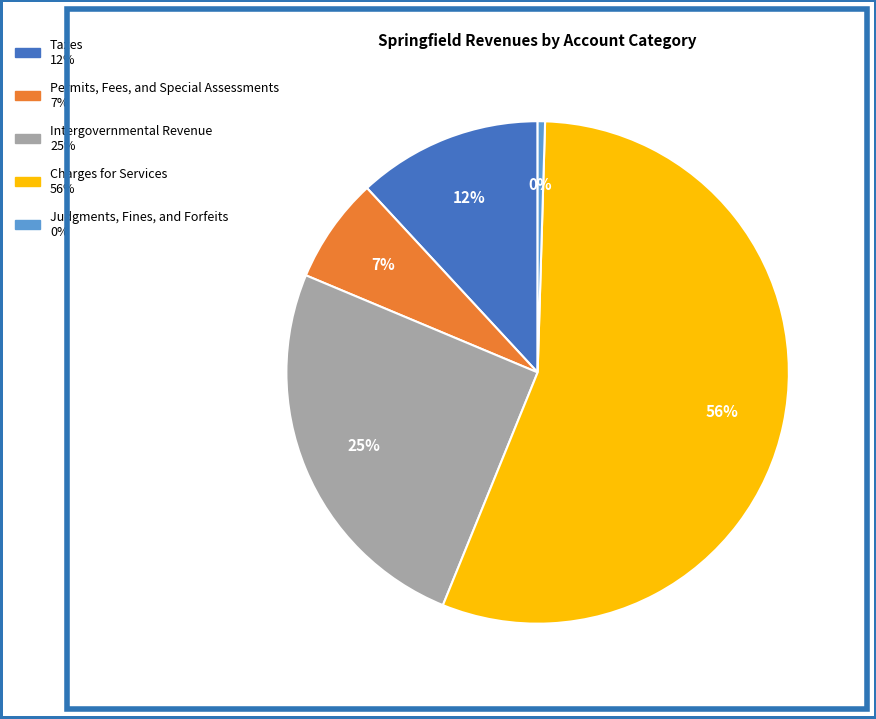

Combined, do Intergovernmental Revenue and Permits, Fees, and Special Assessments account for over 50%?

No